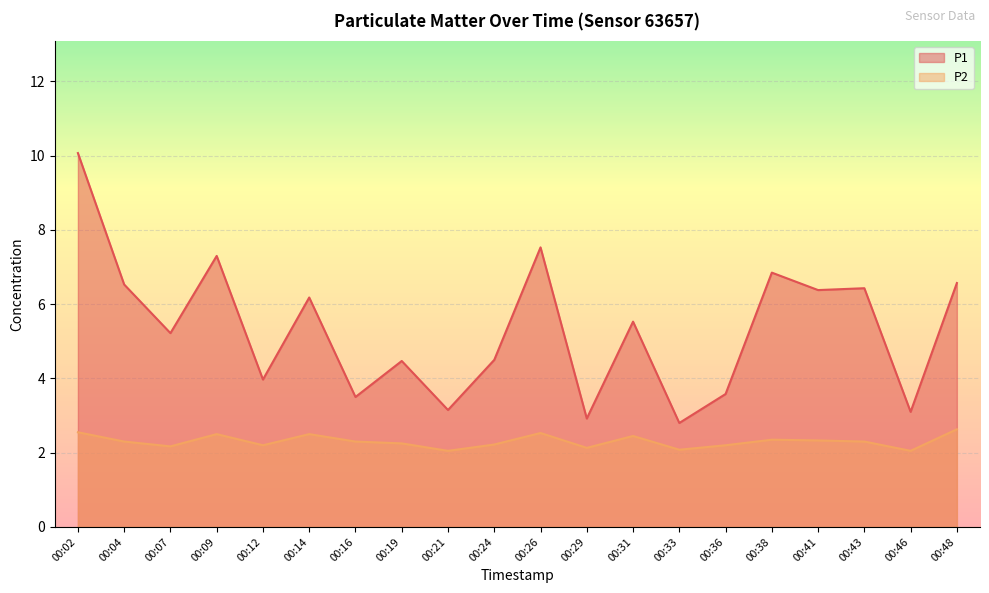

True or false: P1 has a value of 12.7 at 00:09.

False